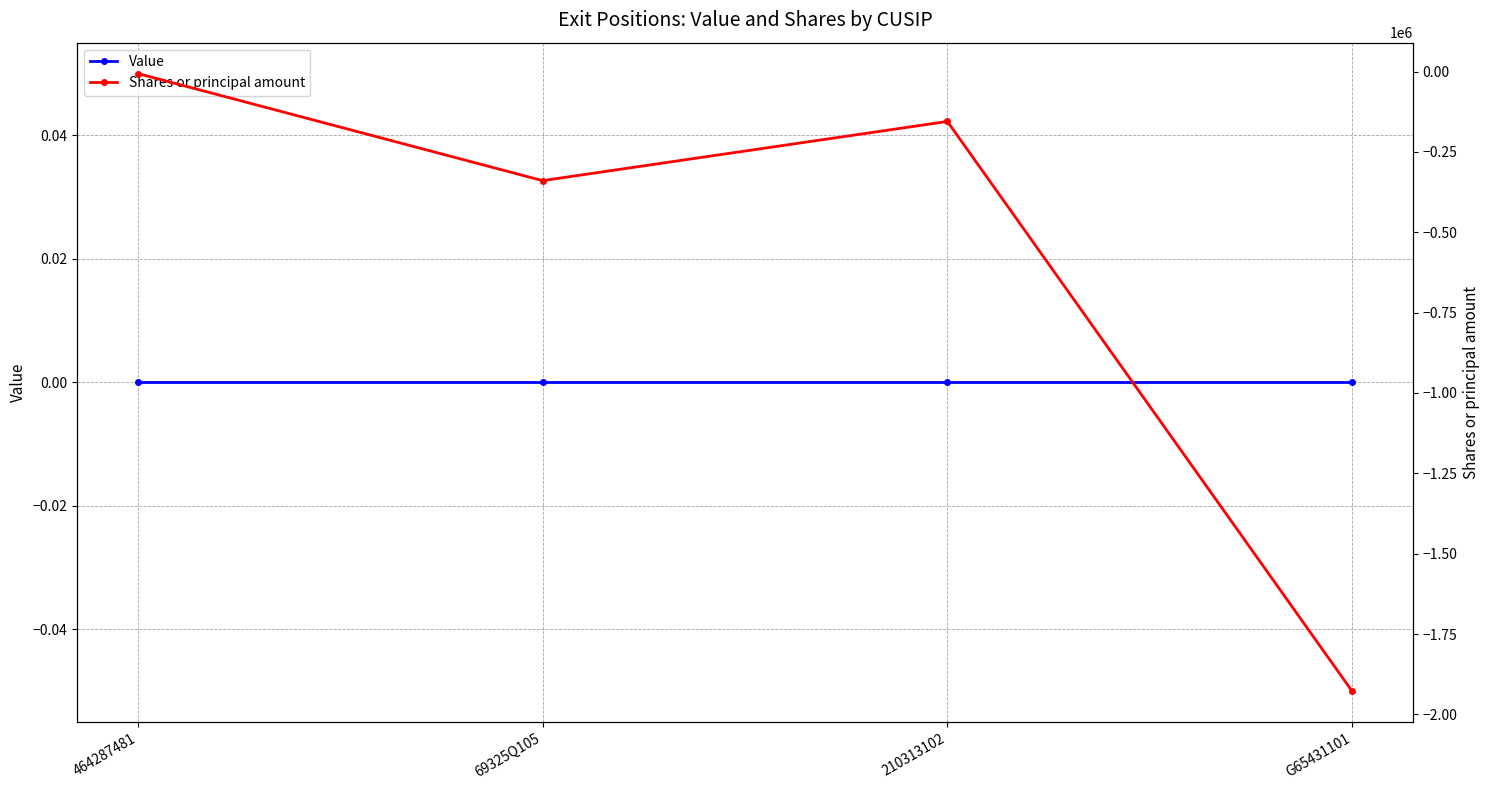

Reading right to left, transcribe all the data shown in this chart.

Value: 0	0	0	0
Shares or principal amount: -1927884	-155125	-339266	-6100